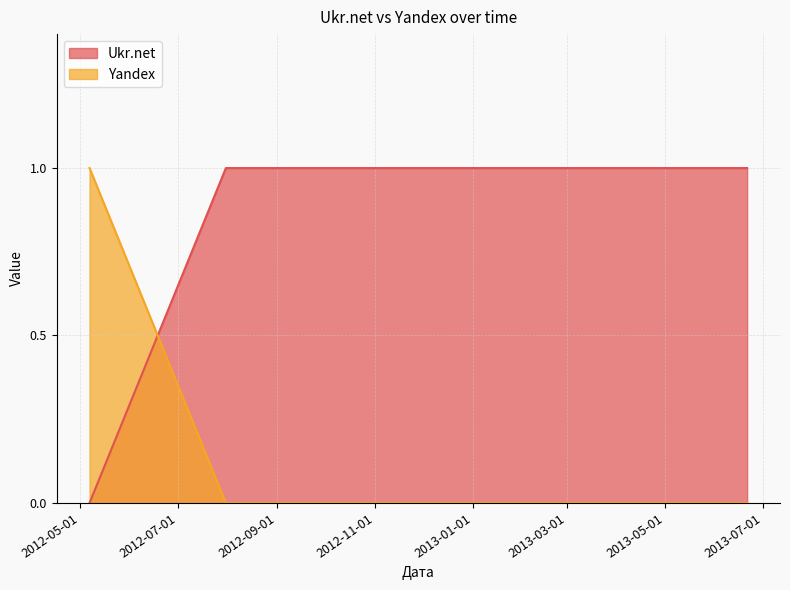

What is the difference between the Yandex values at 2012-05-07 and 2012-10-06?

1